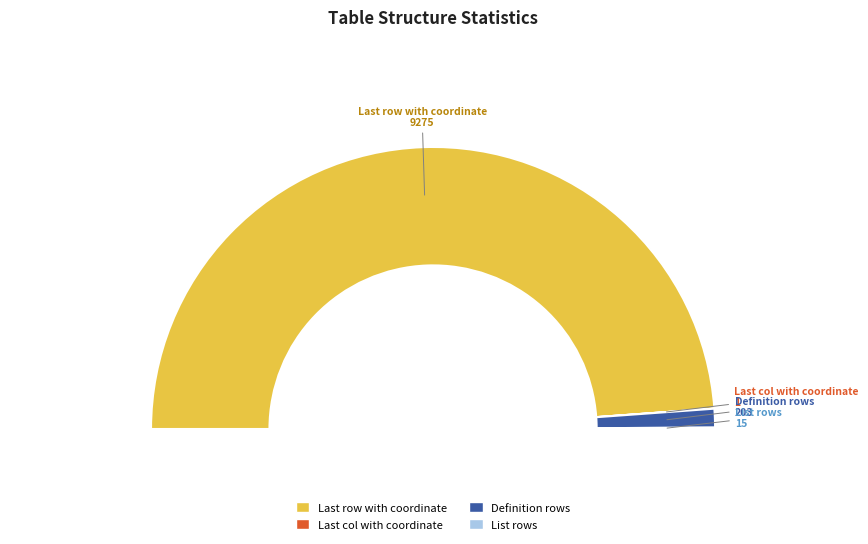

Count the number of slices in the pie.

4